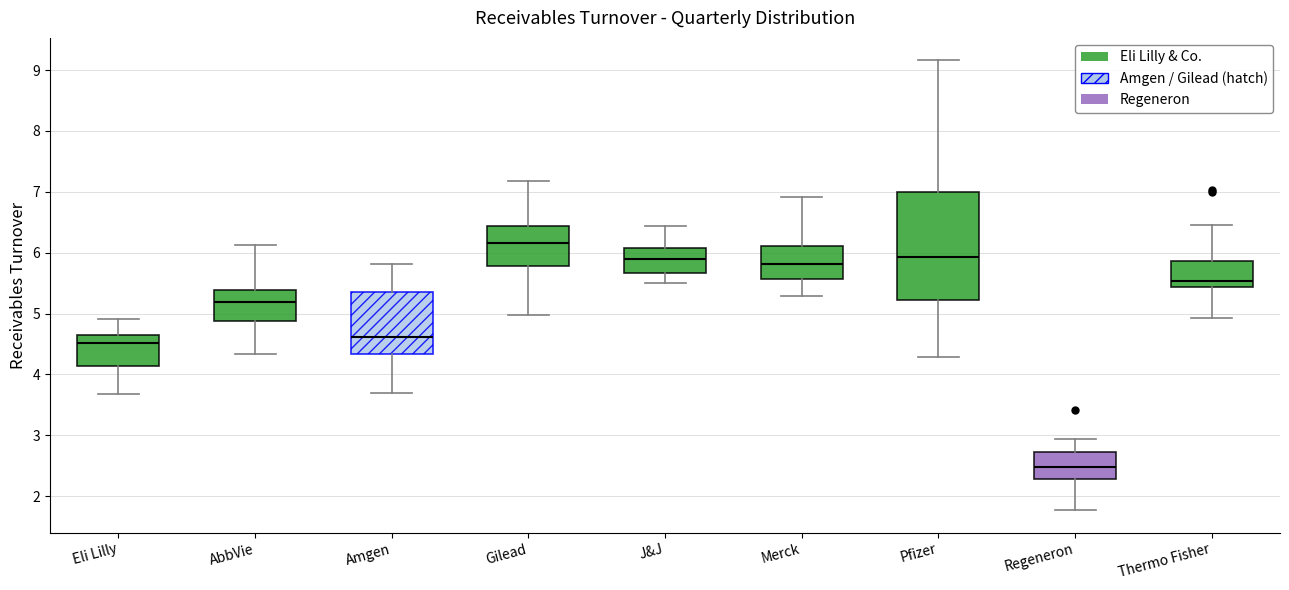

Which box has the highest median line?

Gilead